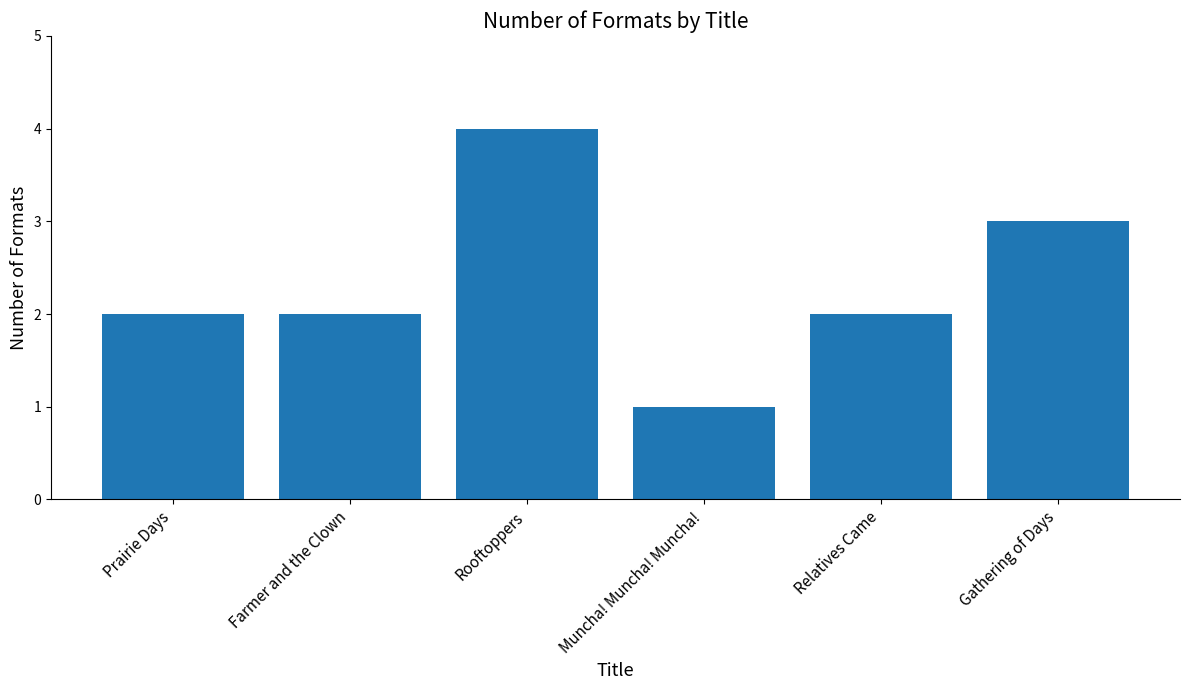

Approximately how many times larger is the value at Muncha! Muncha! Muncha! compared to Relatives Came?

0.5